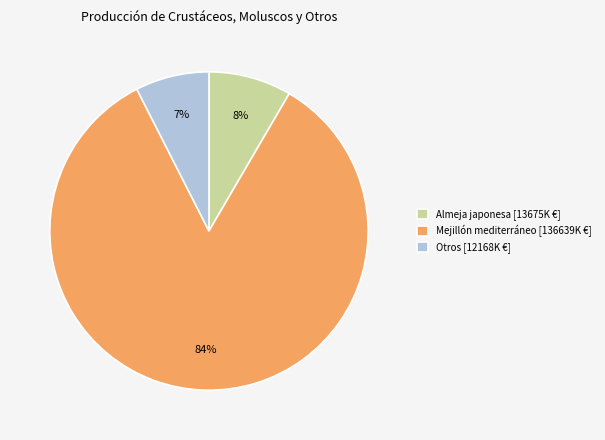

Combined, do Otros [12168K €] and Almeja japonesa [13675K €] account for over 50%?

No